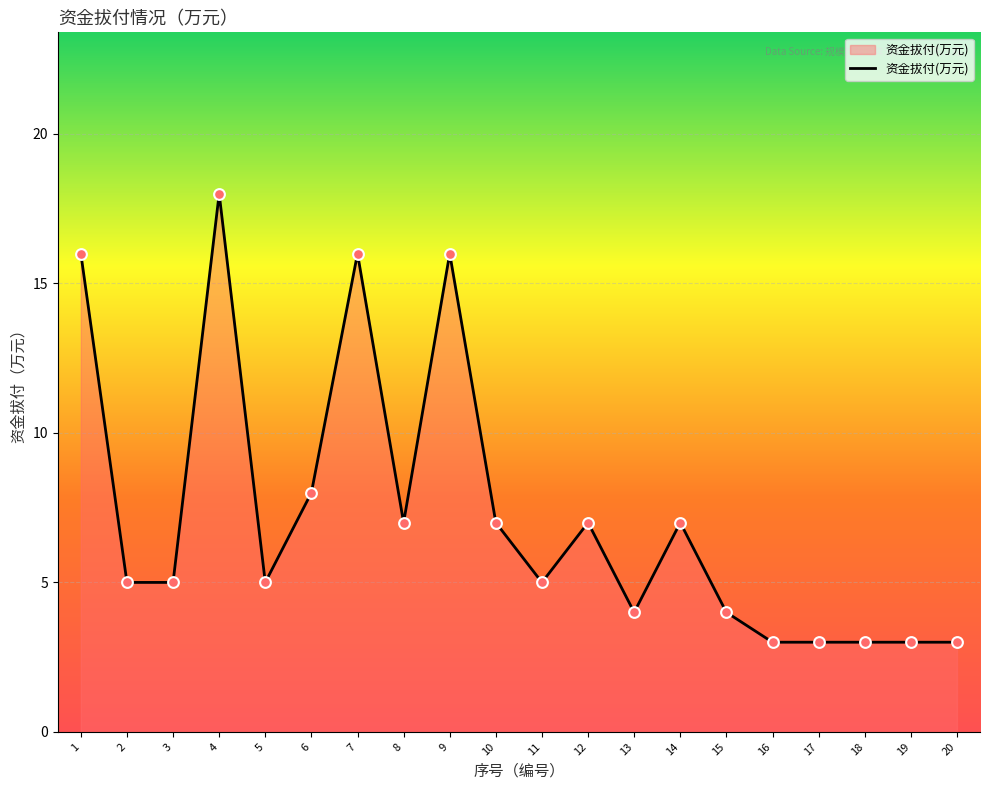

Approximately how many times larger is the value at 14 compared to 9?

0.4